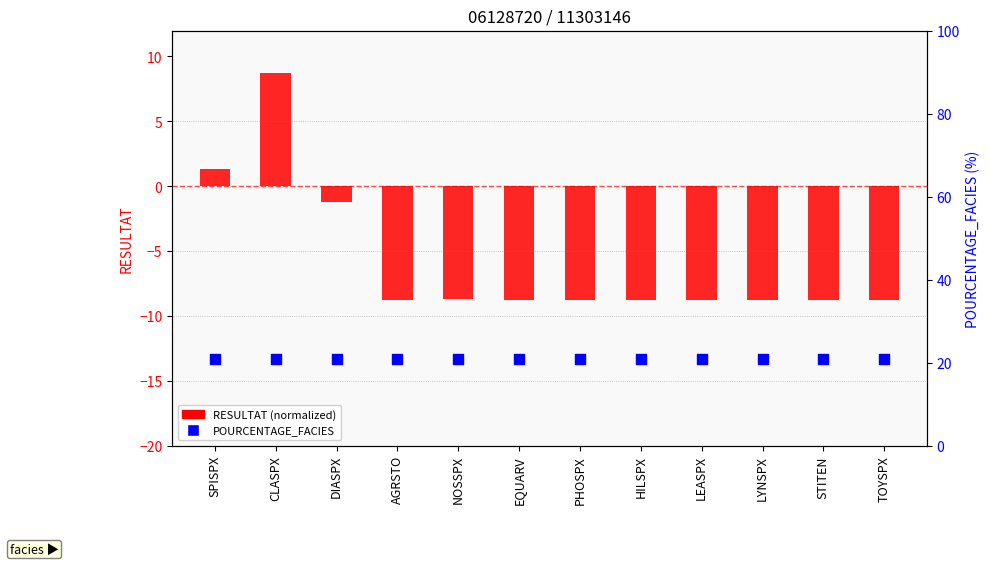

Which series contains the highest Y value?

POURCENTAGE_FACIES